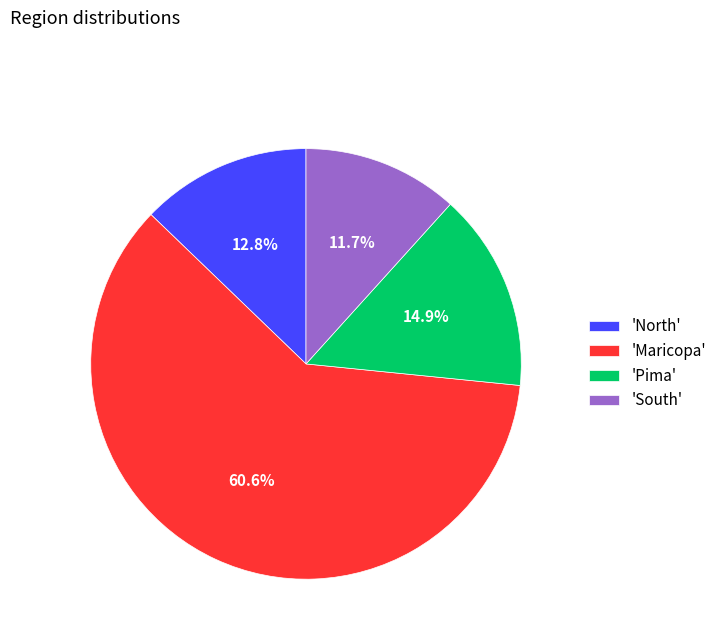

What percentage do 'Pima' and 'Maricopa' together represent?

75.5%